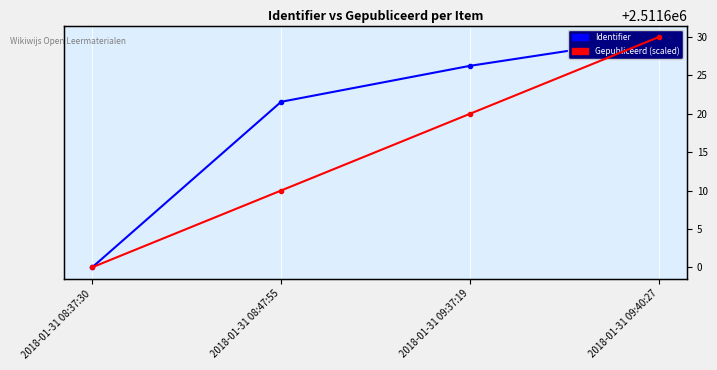

True or false: Identifier and Gepubliceerd (scaled) intersect in this chart.

False